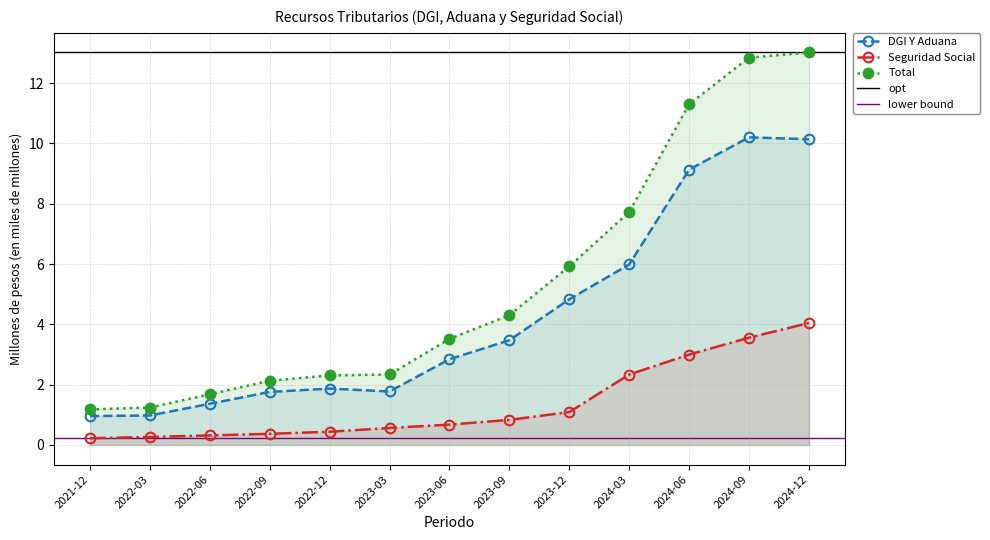

What is the difference between the highest and lowest values at 2024-03?

5.4